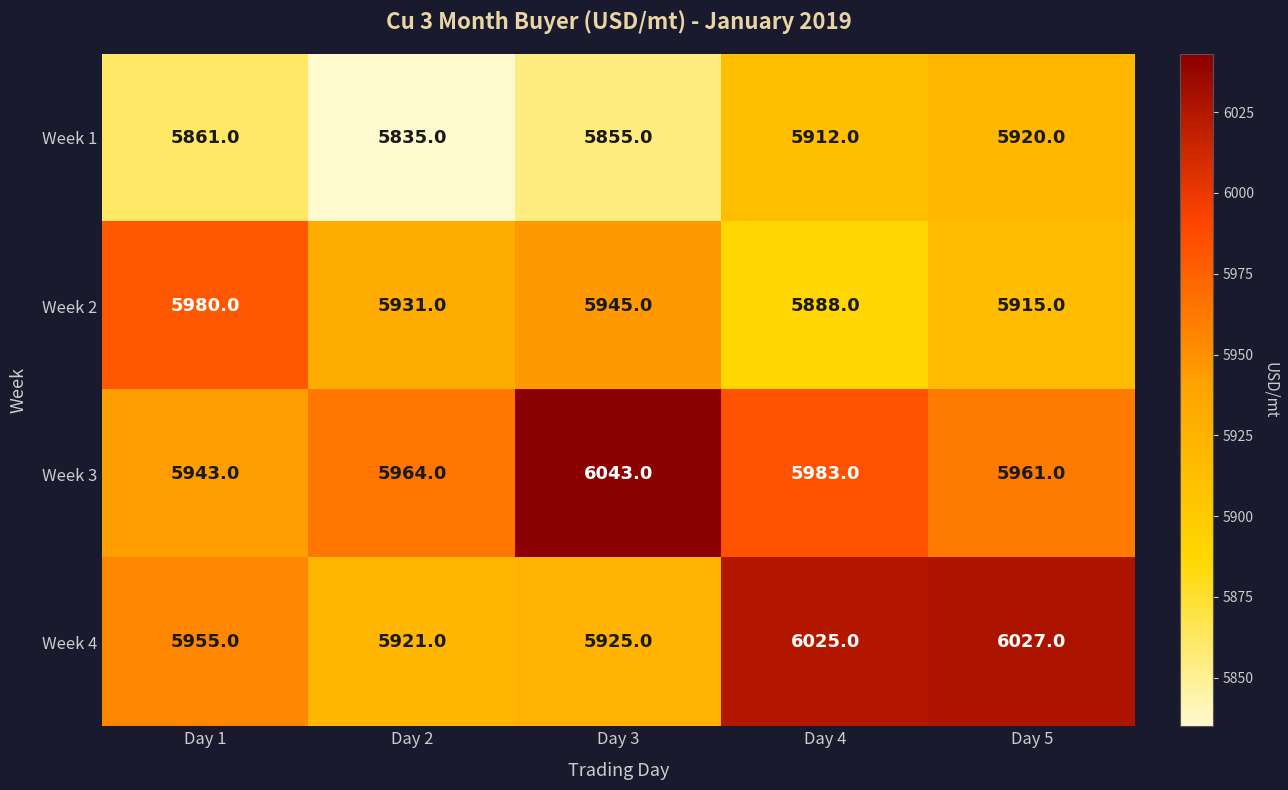

The Week 2 series shows 5931 at Day 2. True or false?

True